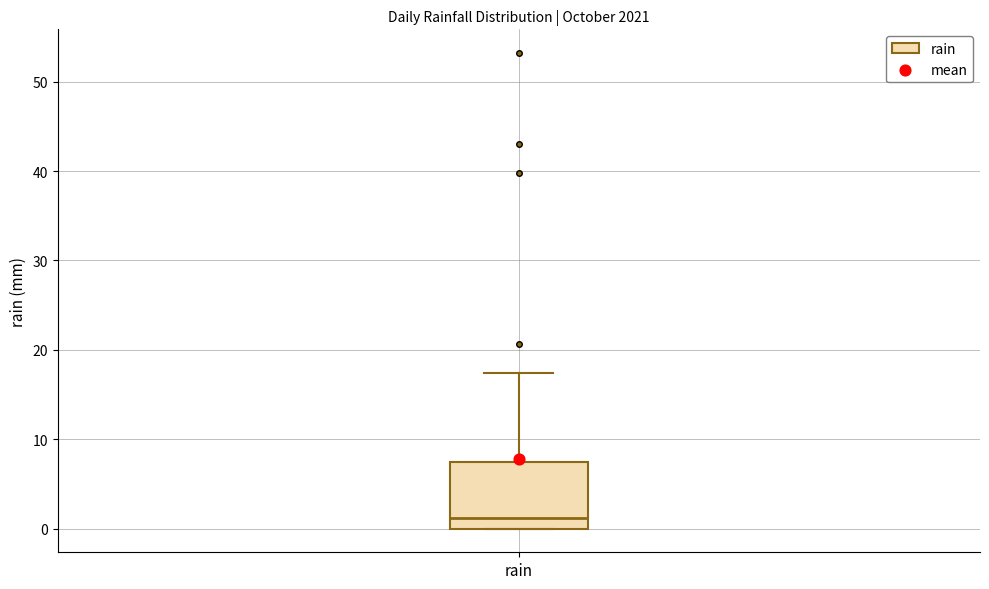

Transcribe this box plot: give where the median line is, the range the box spans, and where the two whiskers end, as read against the y-axis. The values are not printed on the chart, so give them approximately, as read against the axis.

median 1, box 0 to 7, whiskers 0 to 17